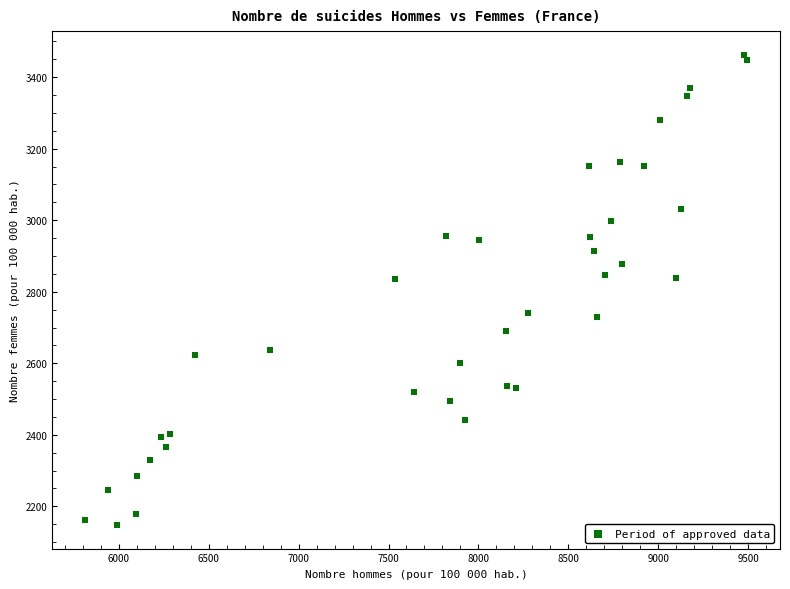

What is the range of X values (max minus min)?

3675.3